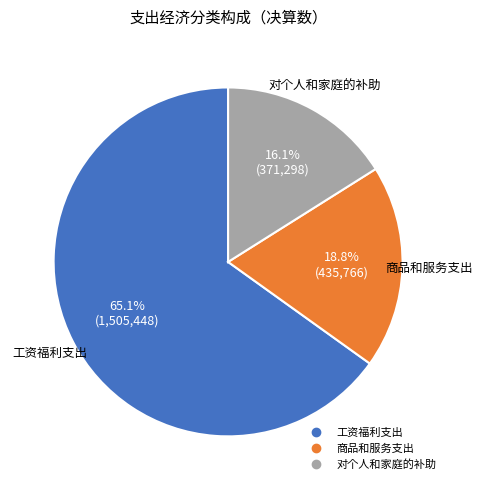

How many segments does this pie chart have?

3